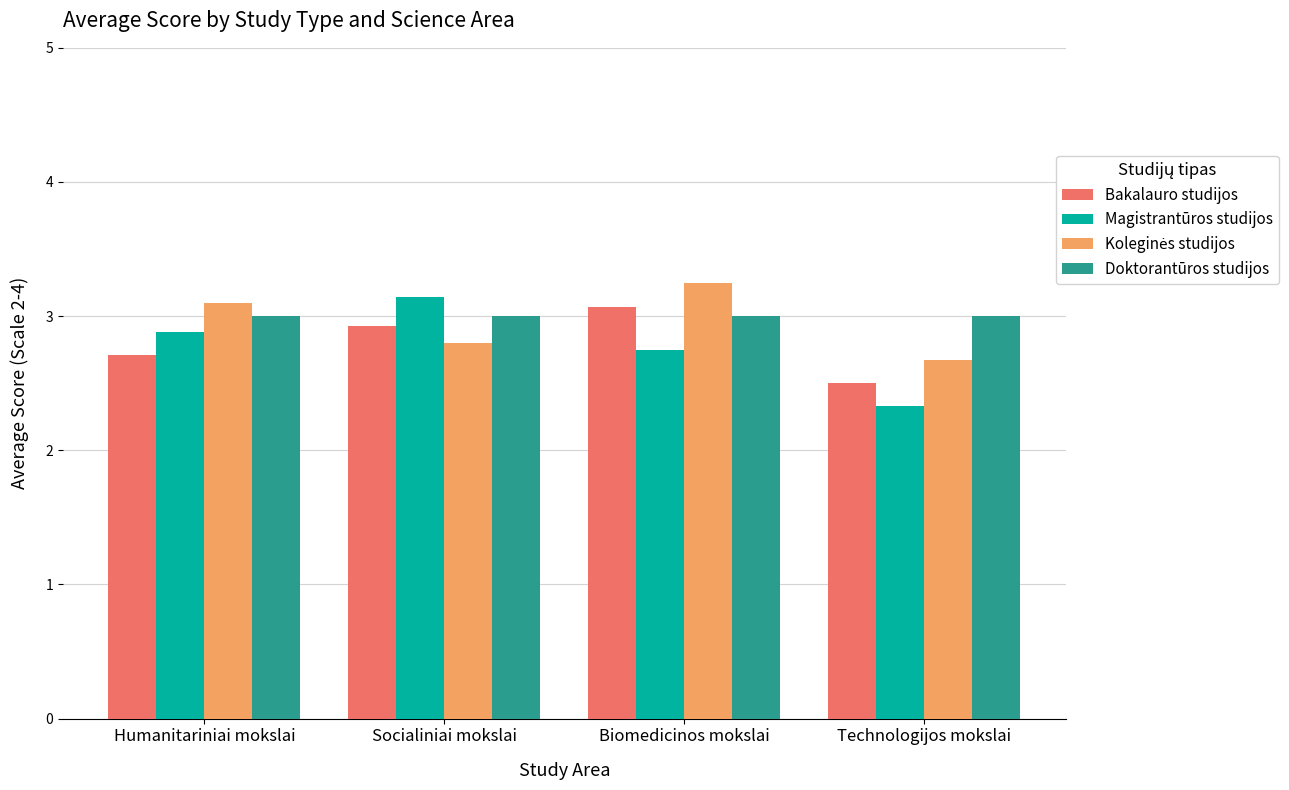

At which label is Bakalauro studijos closest to 2?

Technologijos mokslai